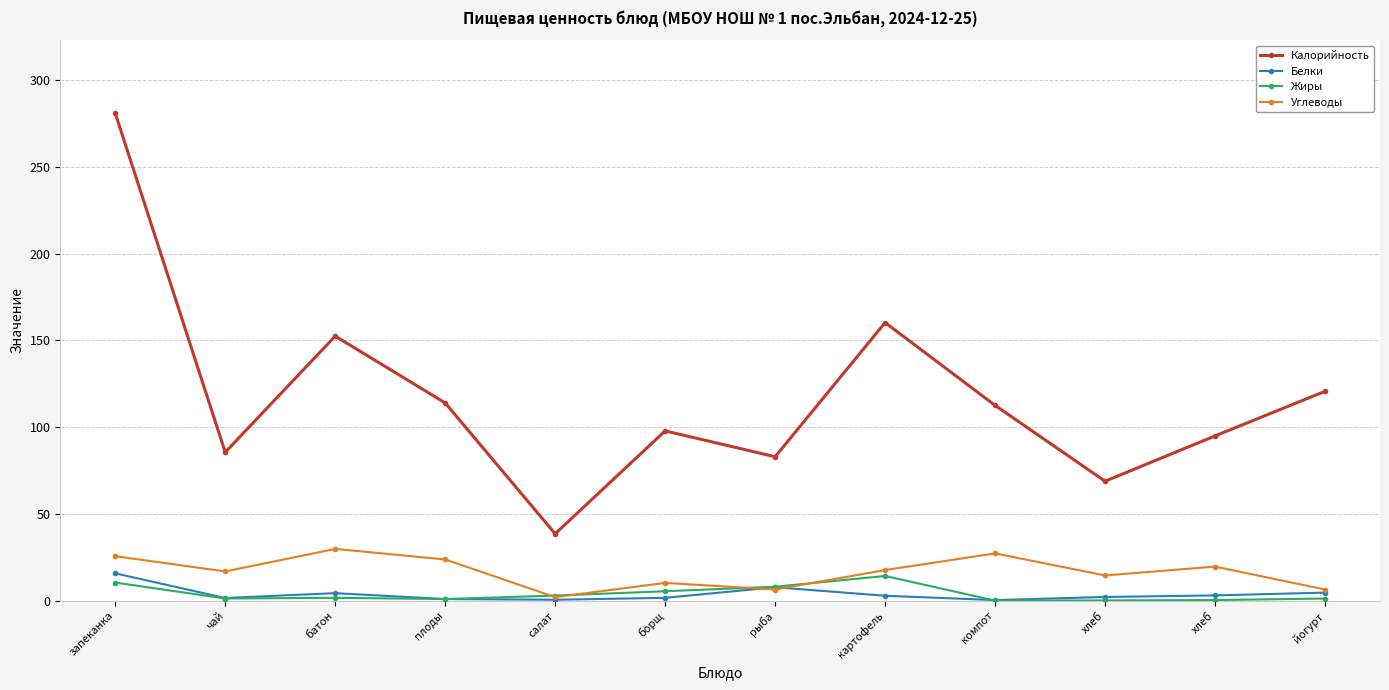

Does the chart have visible grid lines?

Yes